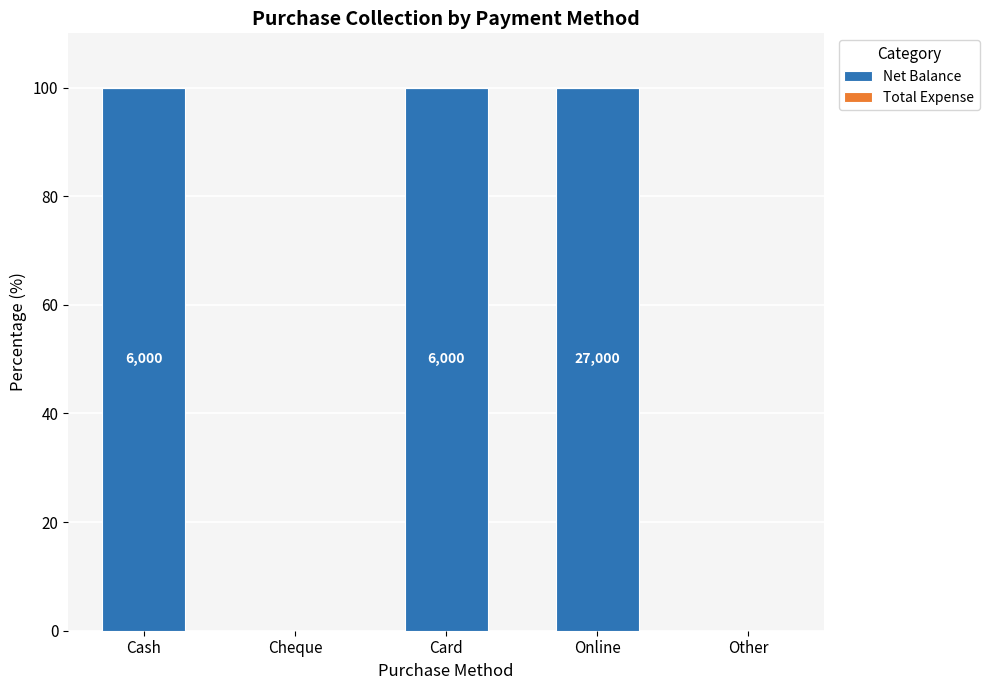

Are the bars horizontal?

No